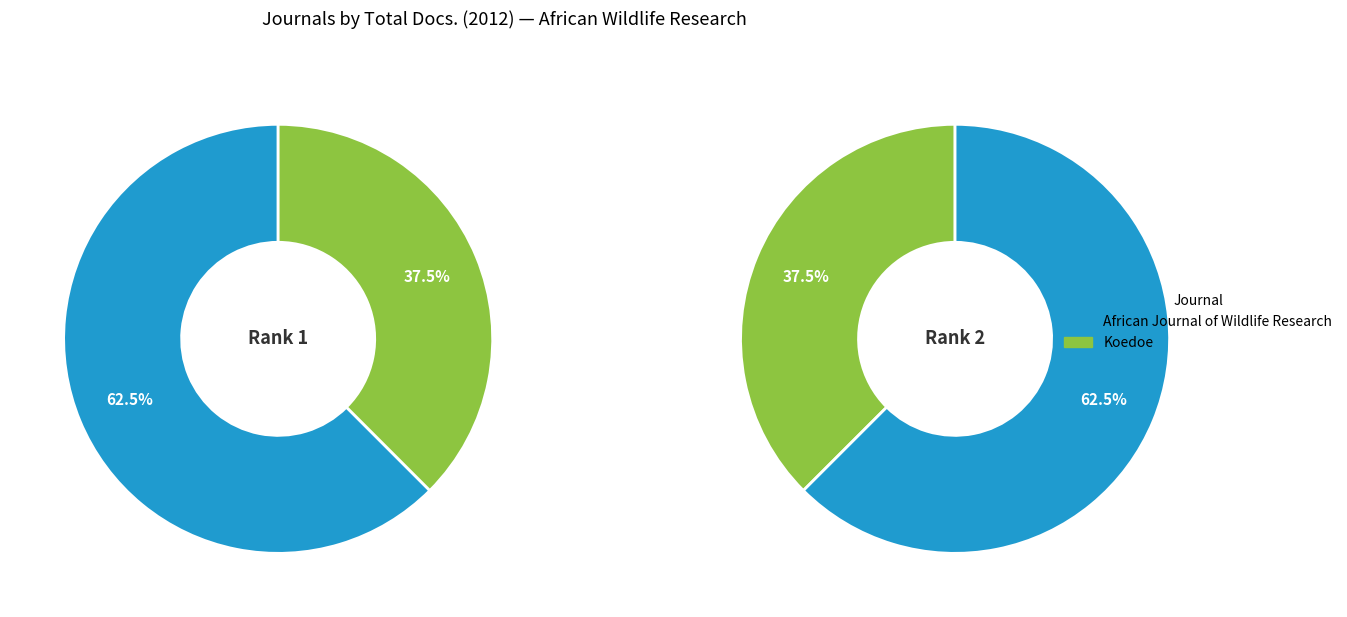

What is the change in value from African Journal of Wildlife Research to Koedoe?

-8